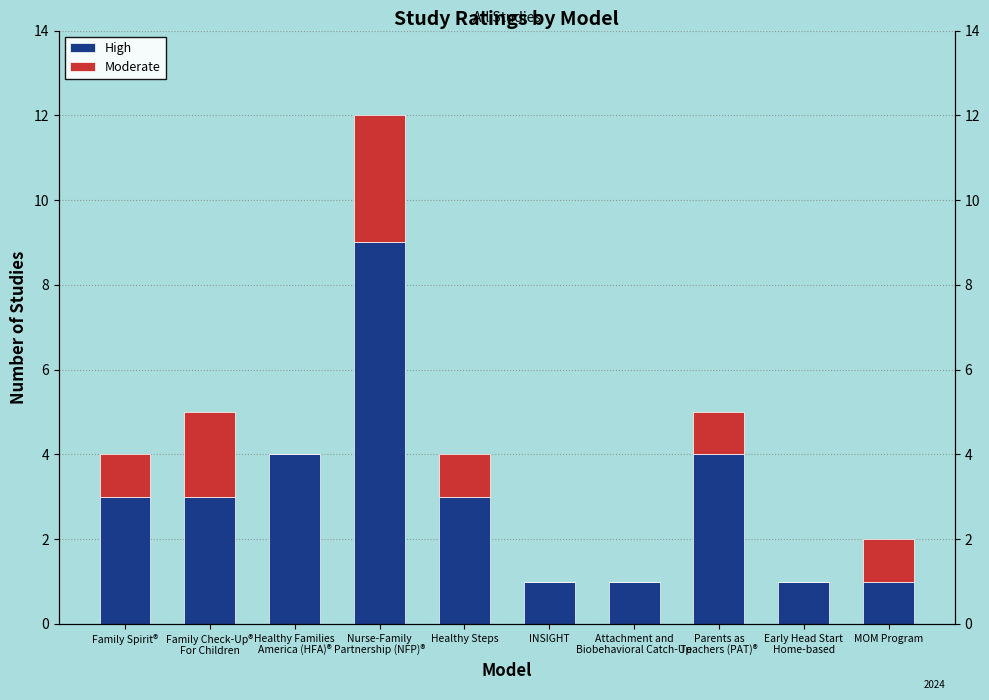

Reading left to right, list all the values displayed in this chart.

High: Family Spirit®=3	Family Check-Up®
For Children=3	Healthy Families
America (HFA)®=4	Nurse-Family
Partnership (NFP)®=9	Healthy Steps=3	INSIGHT=1	Attachment and
Biobehavioral Catch-Up=1	Parents as
Teachers (PAT)®=4	Early Head Start
Home-based=1	MOM Program=1
Moderate: Family Spirit®=1	Family Check-Up®
For Children=2	Healthy Families
America (HFA)®=0	Nurse-Family
Partnership (NFP)®=3	Healthy Steps=1	INSIGHT=0	Attachment and
Biobehavioral Catch-Up=0	Parents as
Teachers (PAT)®=1	Early Head Start
Home-based=0	MOM Program=1